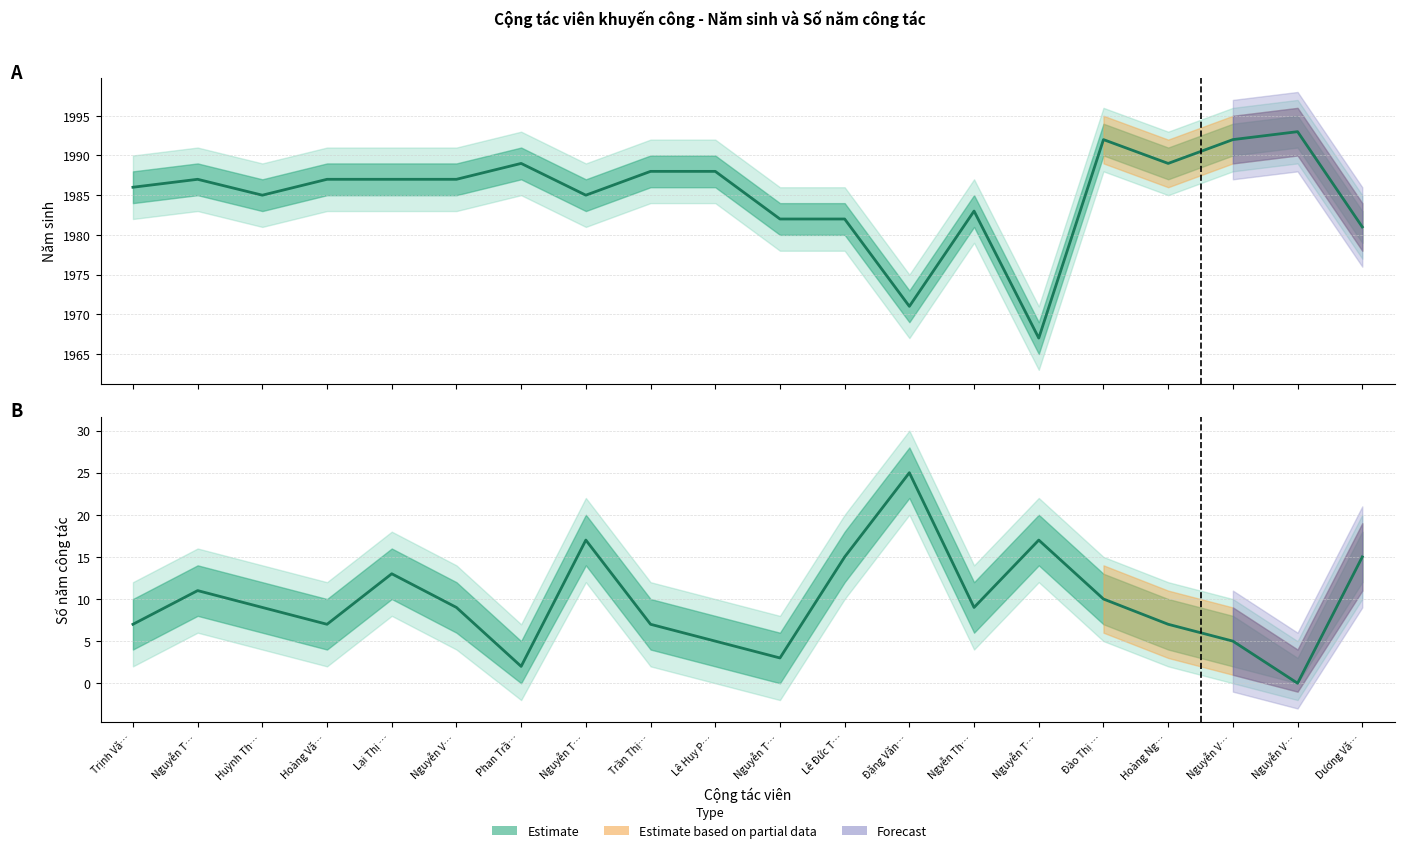

At which label is Năm sinh closest to 1980?

Dương Vă…